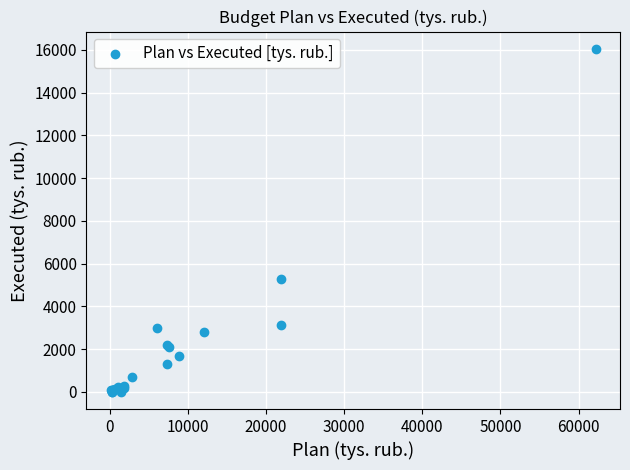

What Y value in the scatter plot is closest to 8028?

5276.9